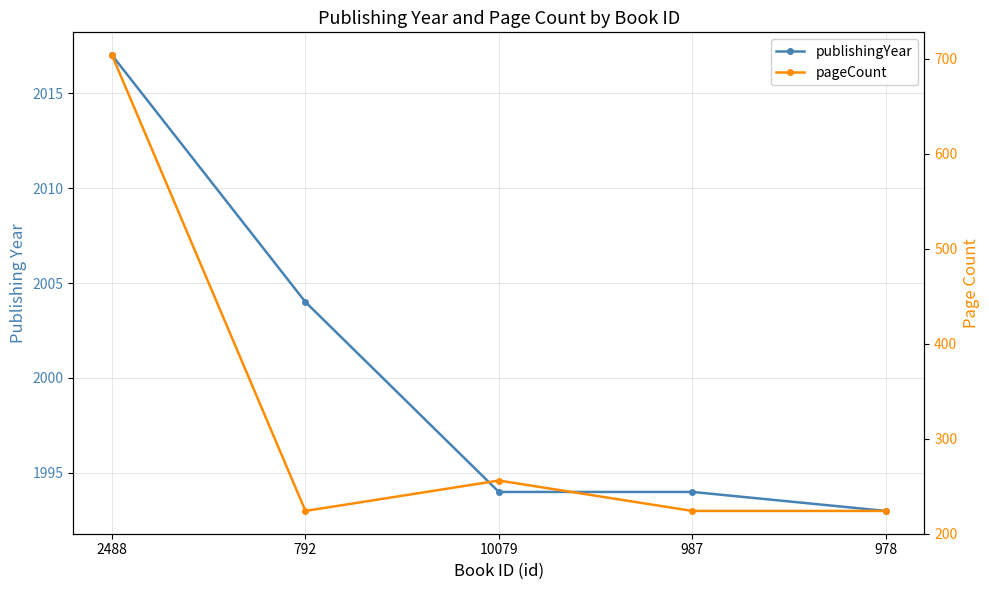

How many lines are shown in the chart?

2